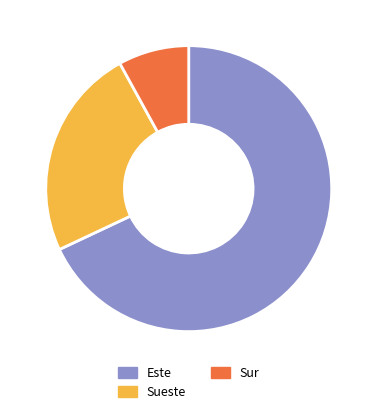

Is there any slice that represents more than half of the pie?

Yes